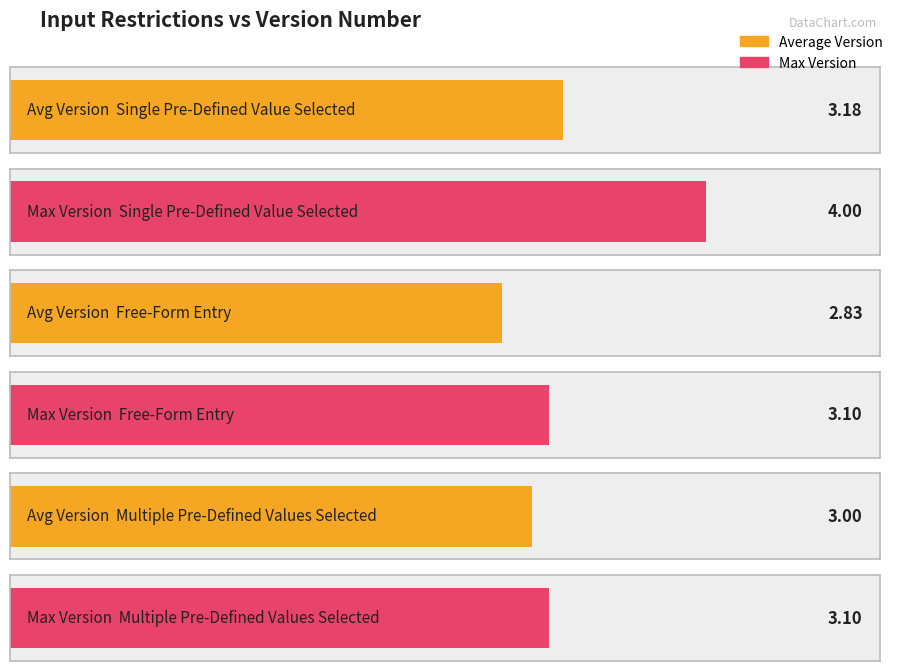

Between 4 and Multiple Pre-Defined
Values Selected, which is larger?

Multiple Pre-Defined
Values Selected